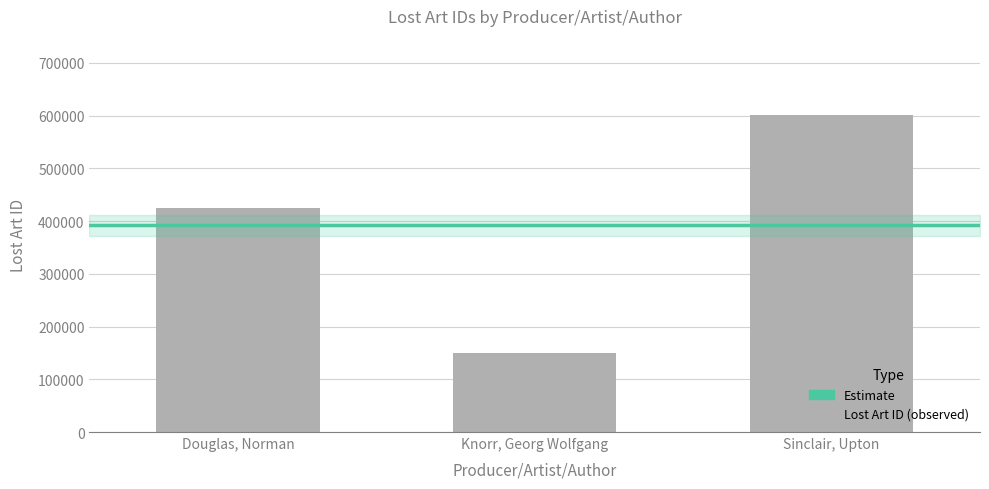

Are the bars grouped side by side (vs. stacked)?

No